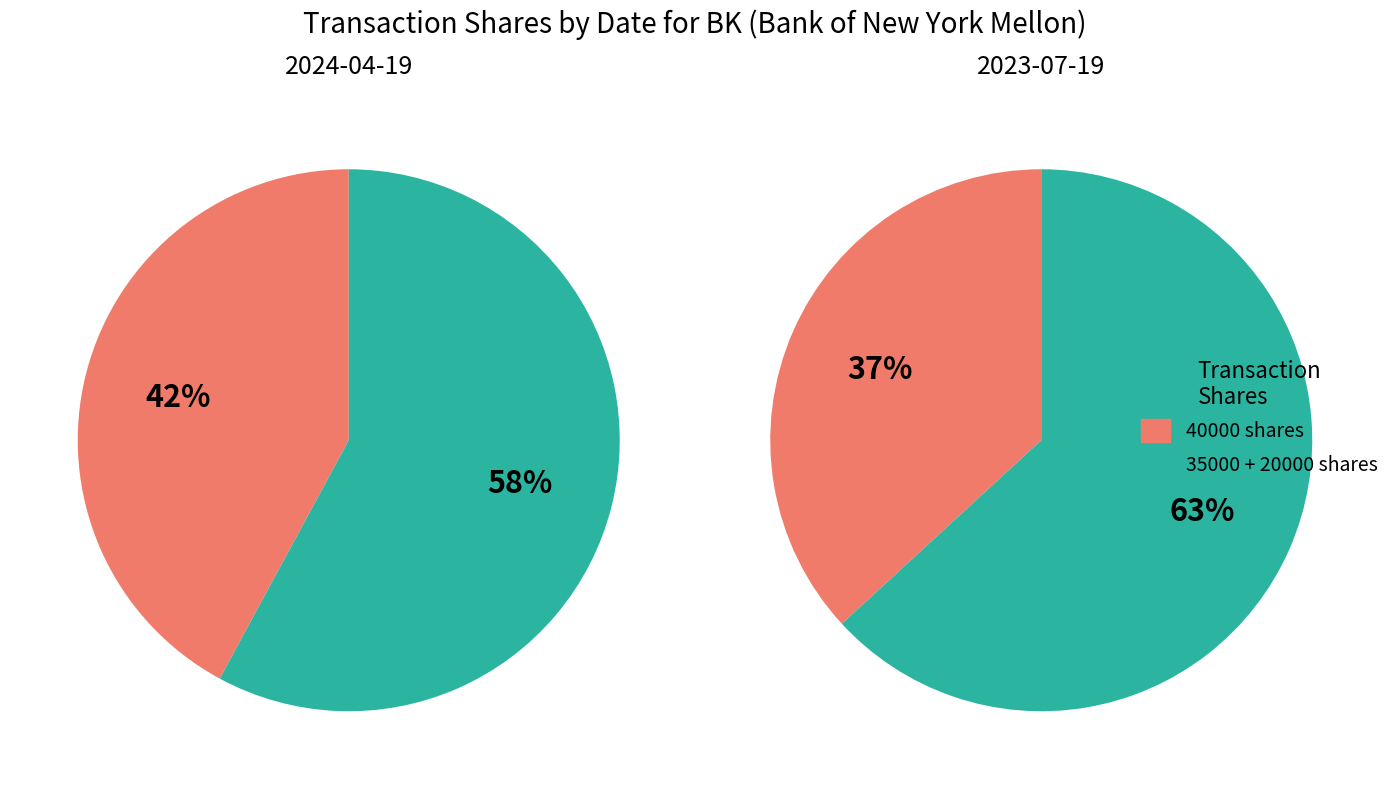

To the nearest percent, what is the difference between the 20000 and 40000 slice percentages?

21%